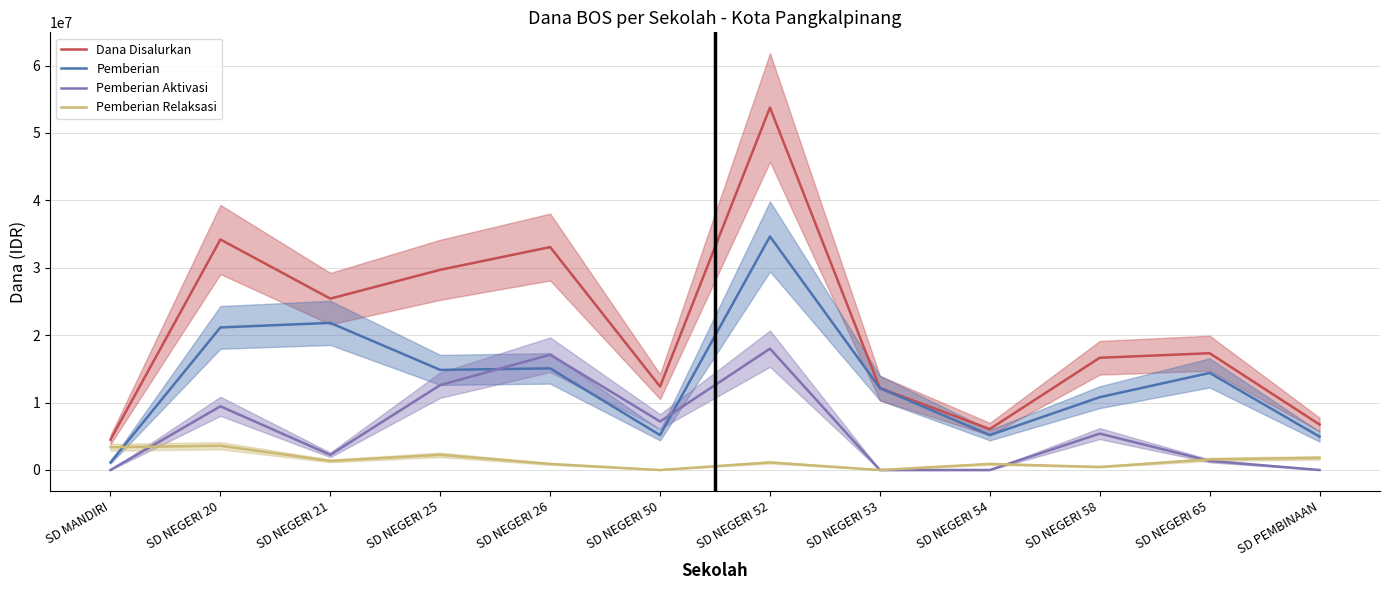

At which category does Pemberian Relaksasi reach its first local peak?

SD NEGERI 20